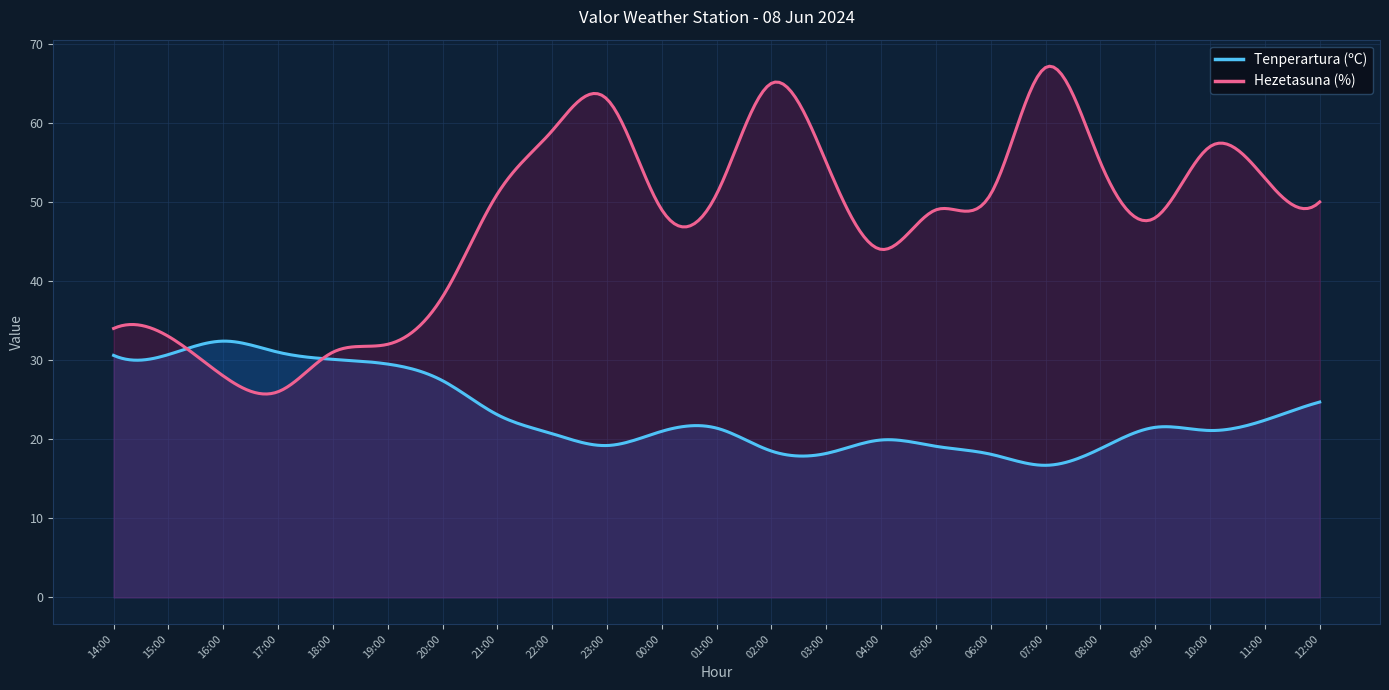

Which category has the highest value in the Hezetasuna (%) series?

07:00